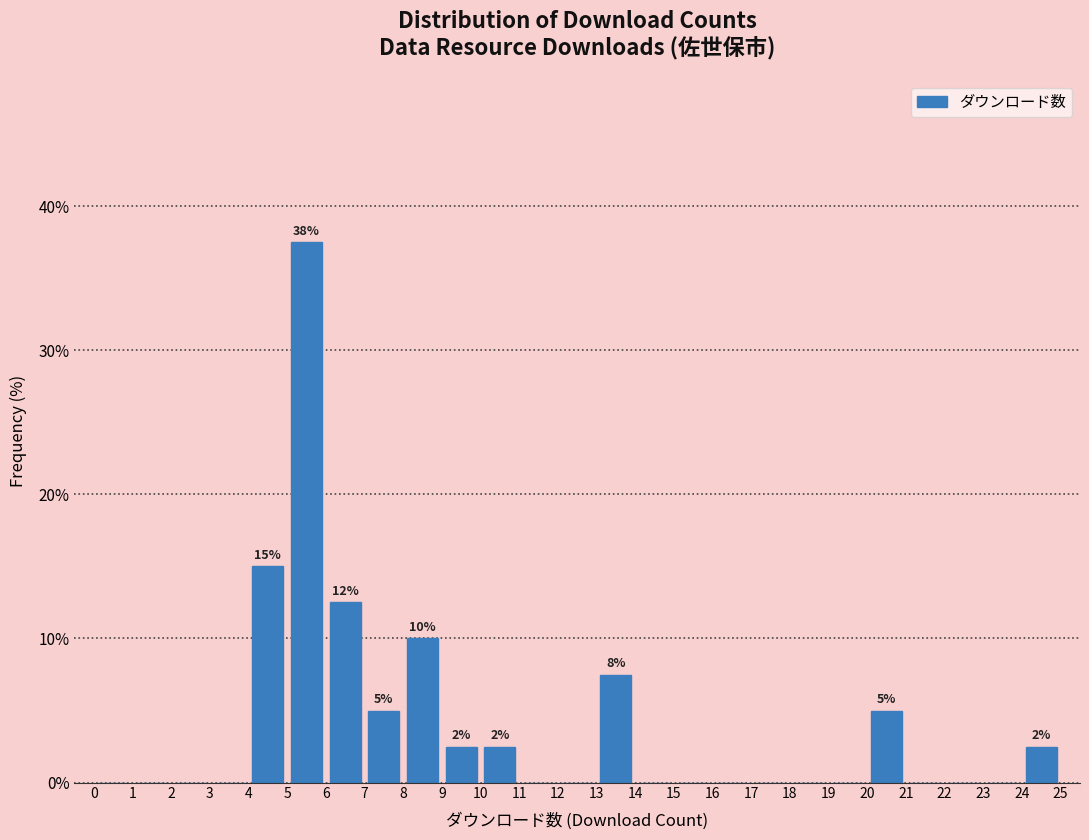

Which range on the x-axis has the tallest bar?

5 to 6